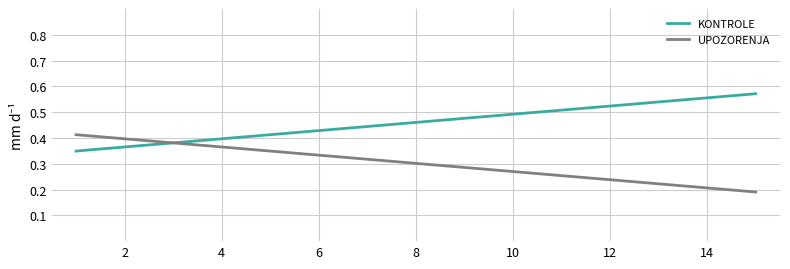

List the series in order of their overall mean, highest first.

KONTROLE, UPOZORENJA